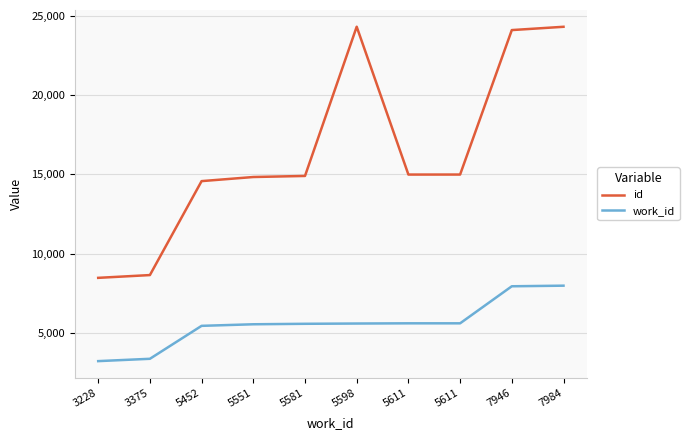

What are all the series names shown in the legend?

id, work_id